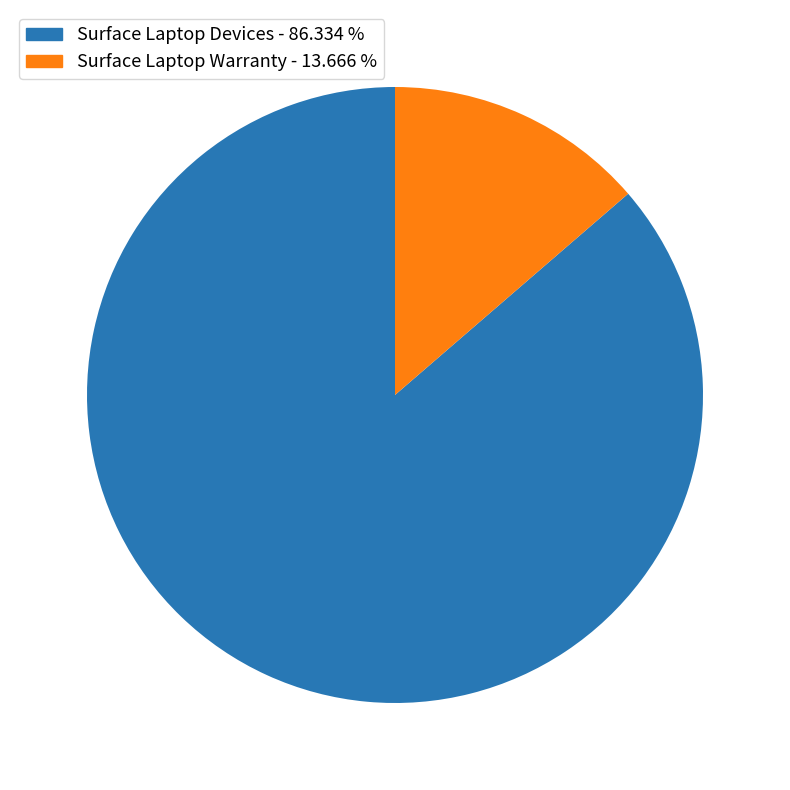

Approximately how many times larger is the value at Surface Laptop Devices - 86.334 % compared to Surface Laptop Warranty - 13.666 %?

6.3